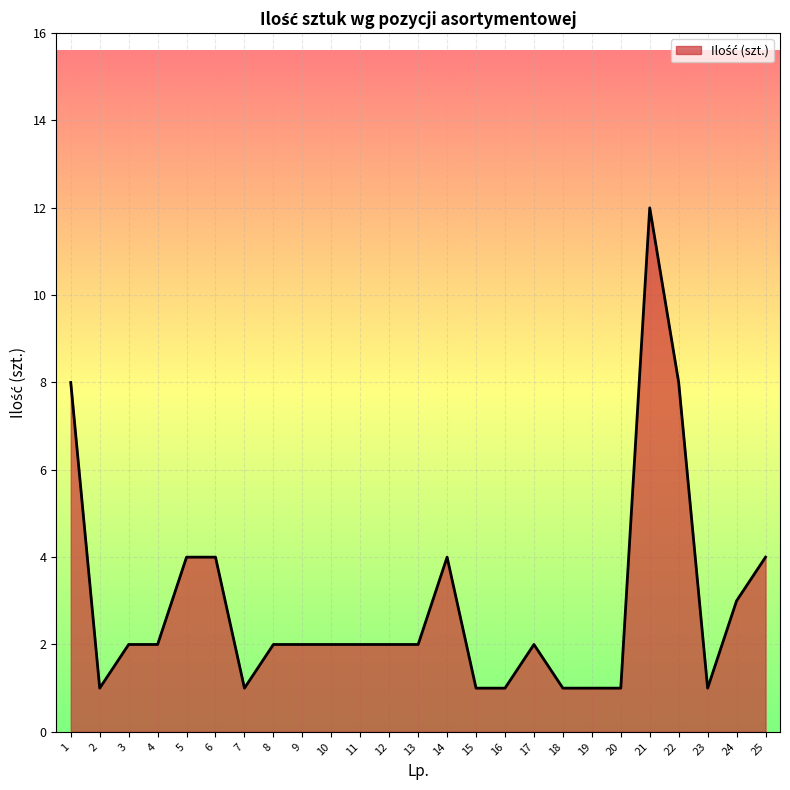

Reading right to left, extract all data points from this chart.

25=4	24=3	23=1	22=8	21=12	20=1	19=1	18=1	17=2	16=1	15=1	14=4	13=2	12=2	11=2	10=2	9=2	8=2	7=1	6=4	5=4	4=2	3=2	2=1	1=8